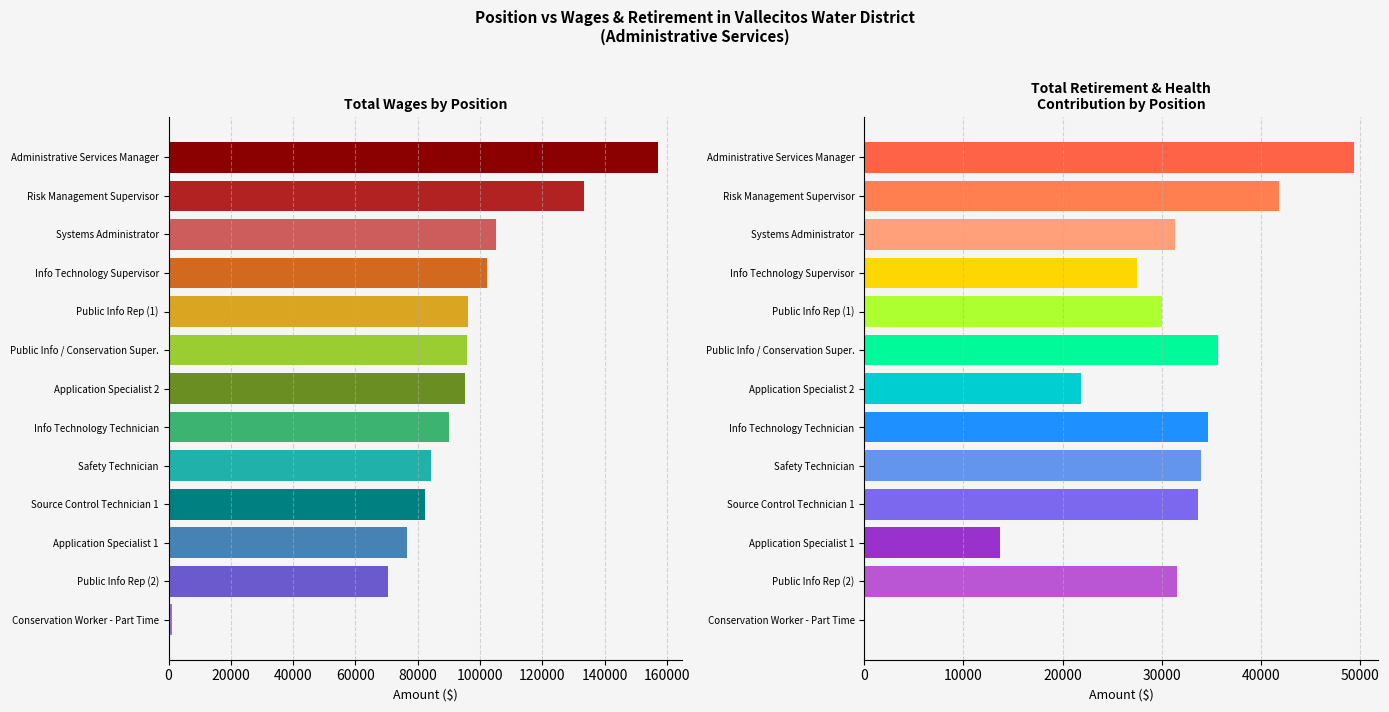

How many groups of bars are there?

13